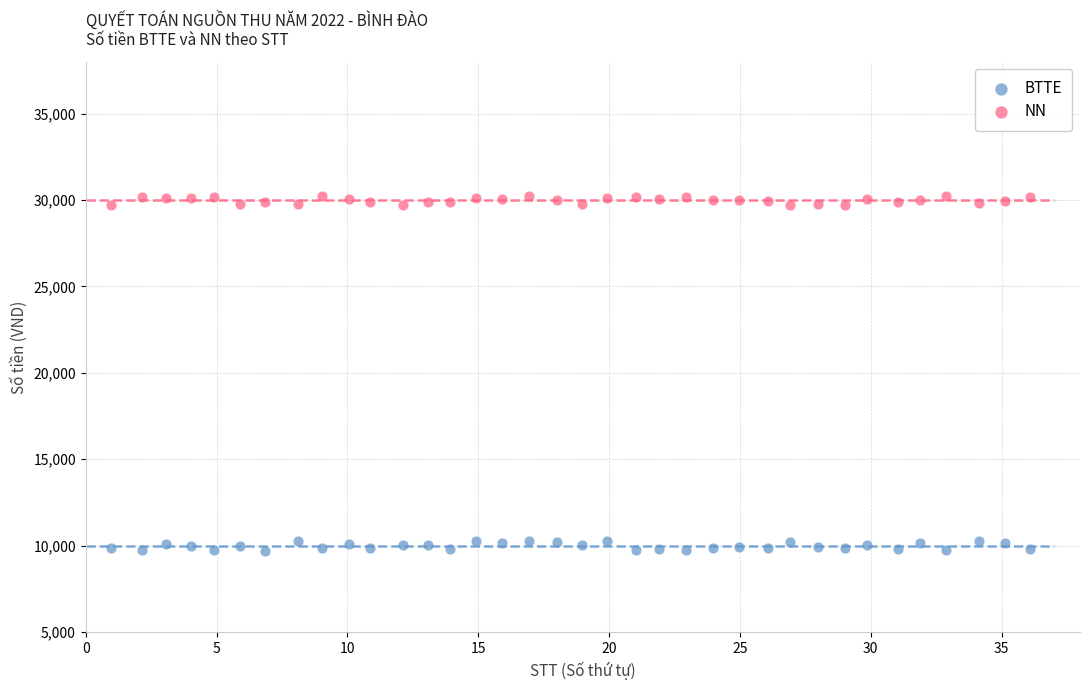

Which series reaches the minimum Y coordinate?

BTTE